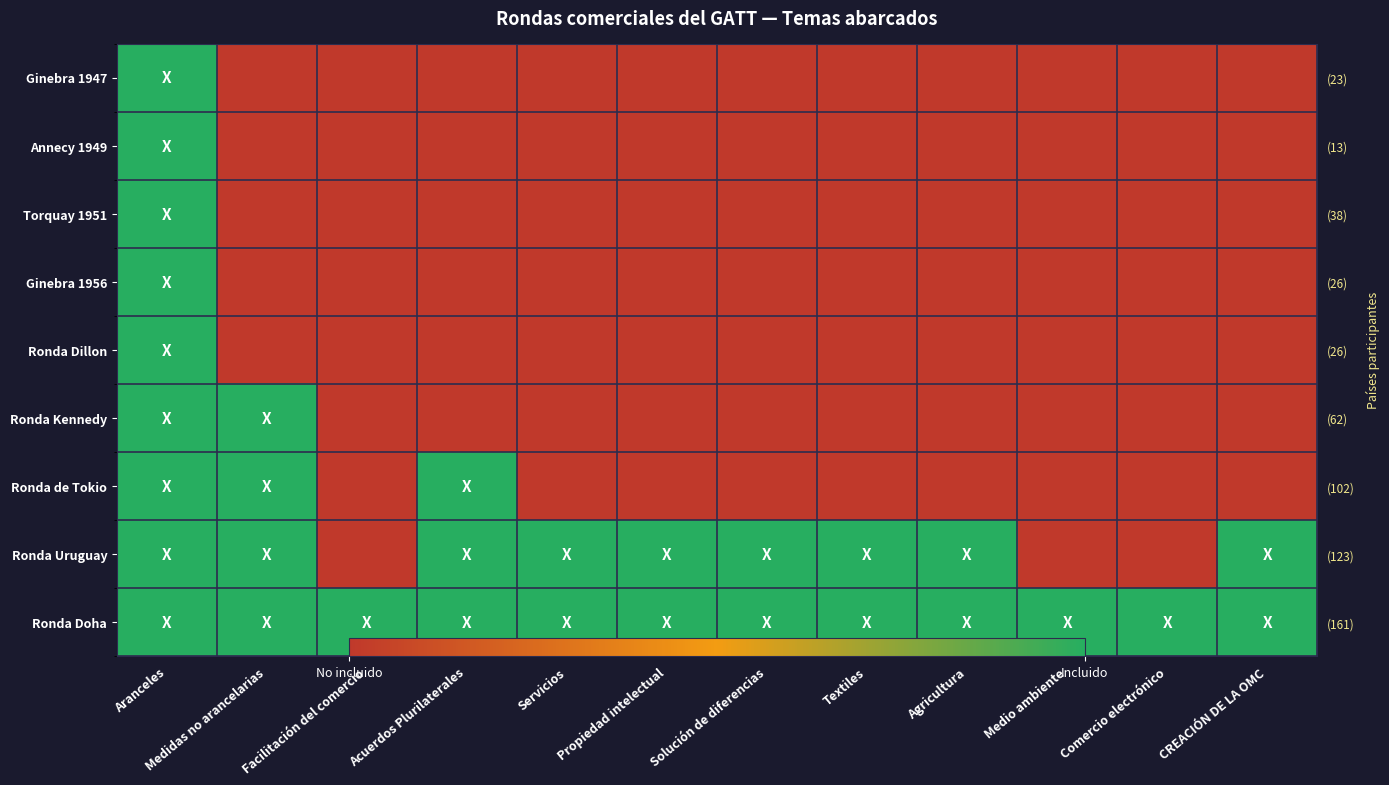

How many series are shown in this chart?

9